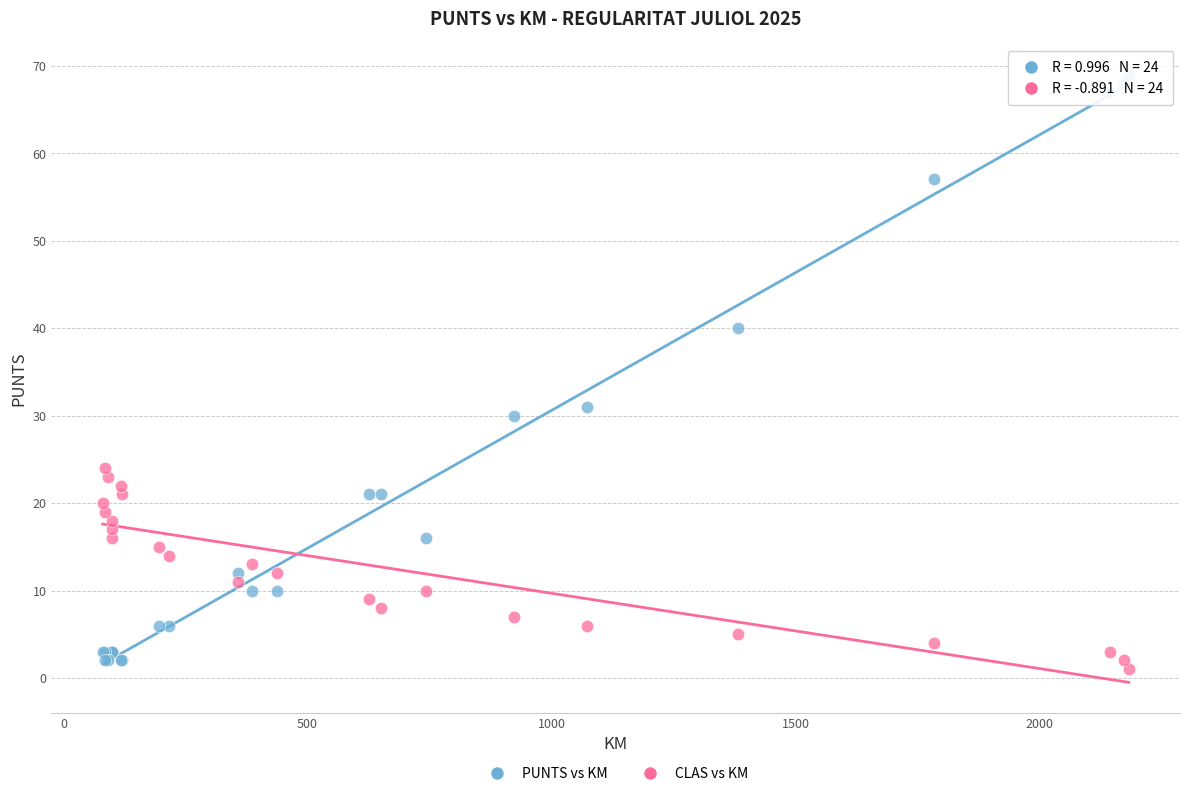

Which series contains the lowest Y value?

CLAS vs KM